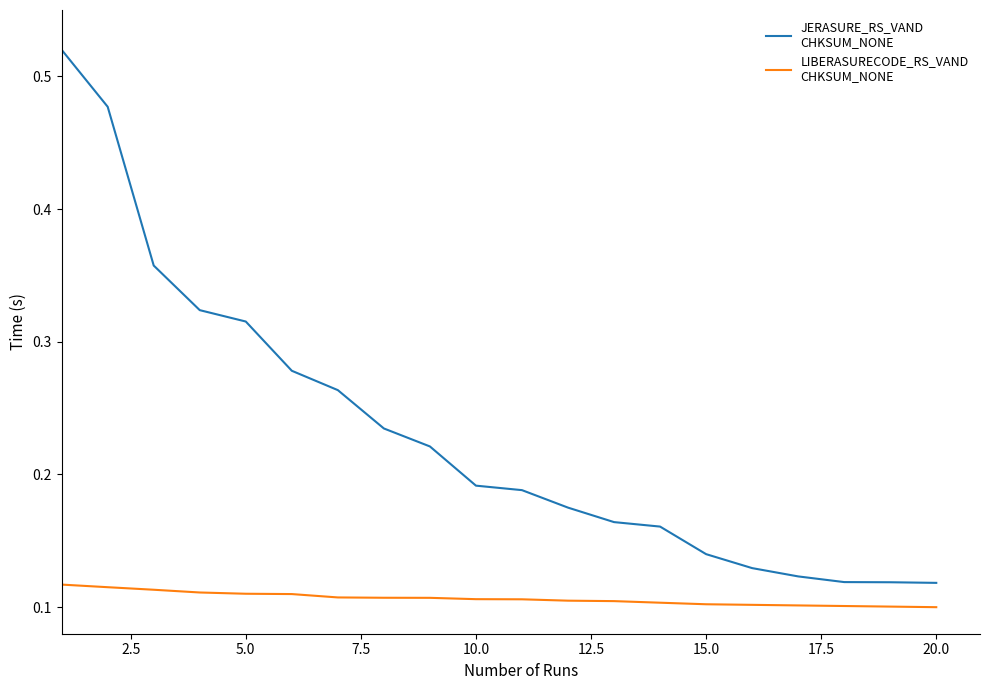

Does the chart have visible grid lines?

No